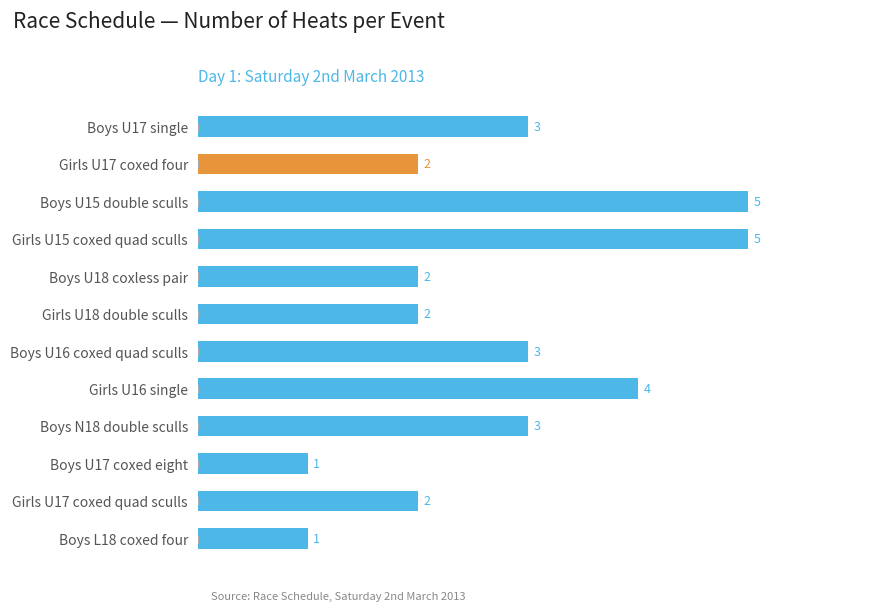

How many data points are less than 3?

6